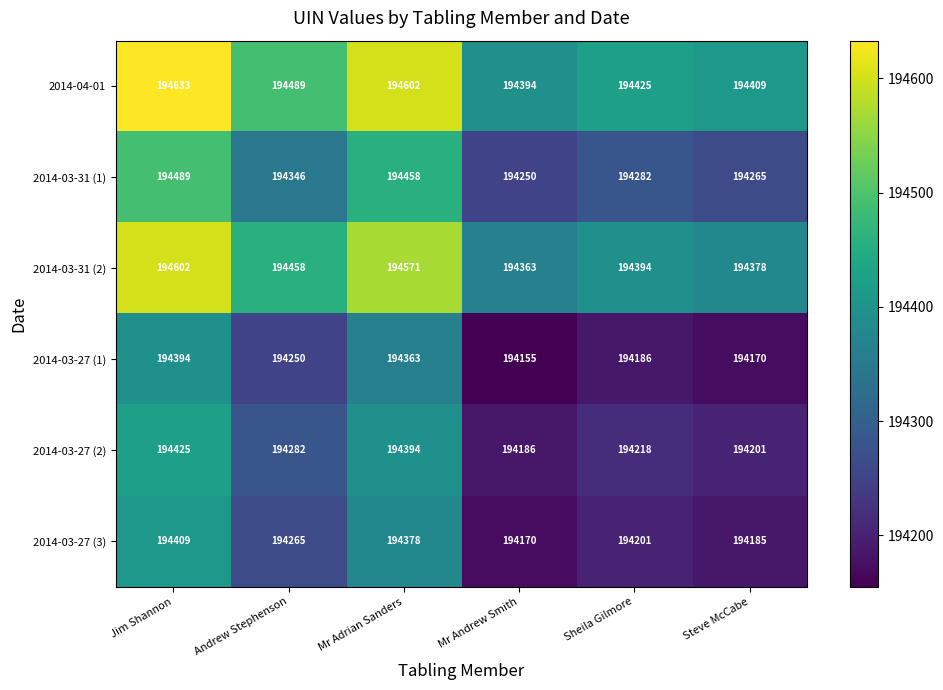

What is the difference between the highest and lowest values at Mr Adrian Sanders?

239